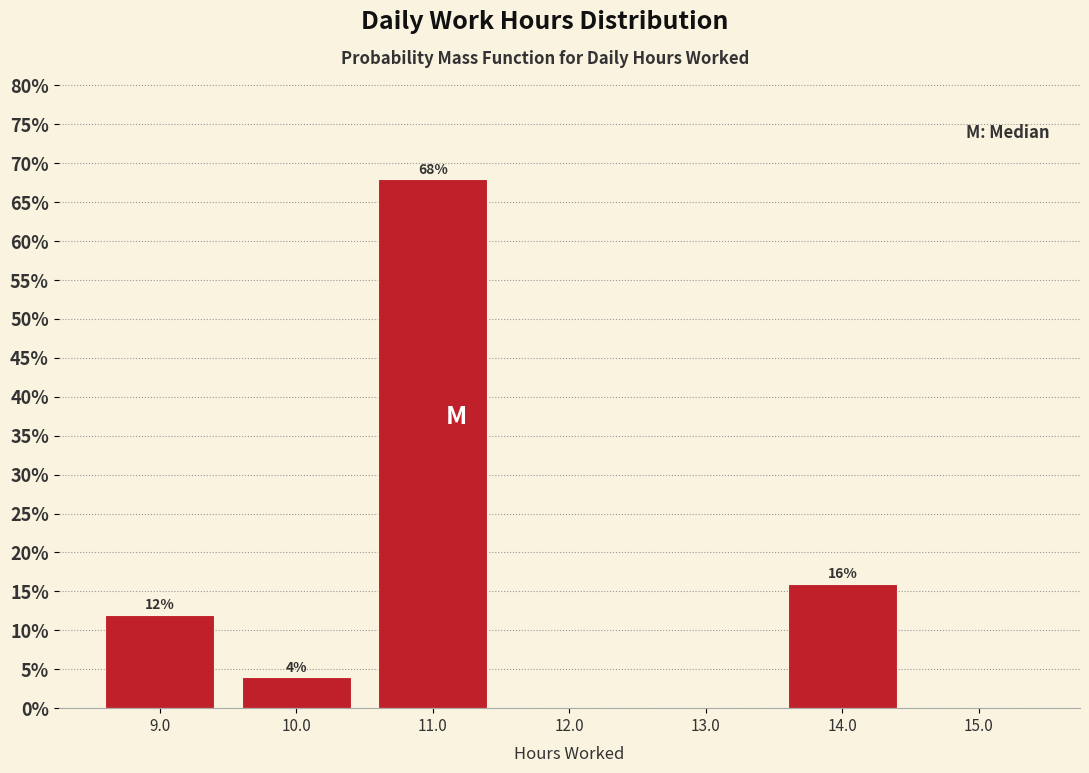

Over which range of the x-axis is the bar tallest?

10.5 to 11.5